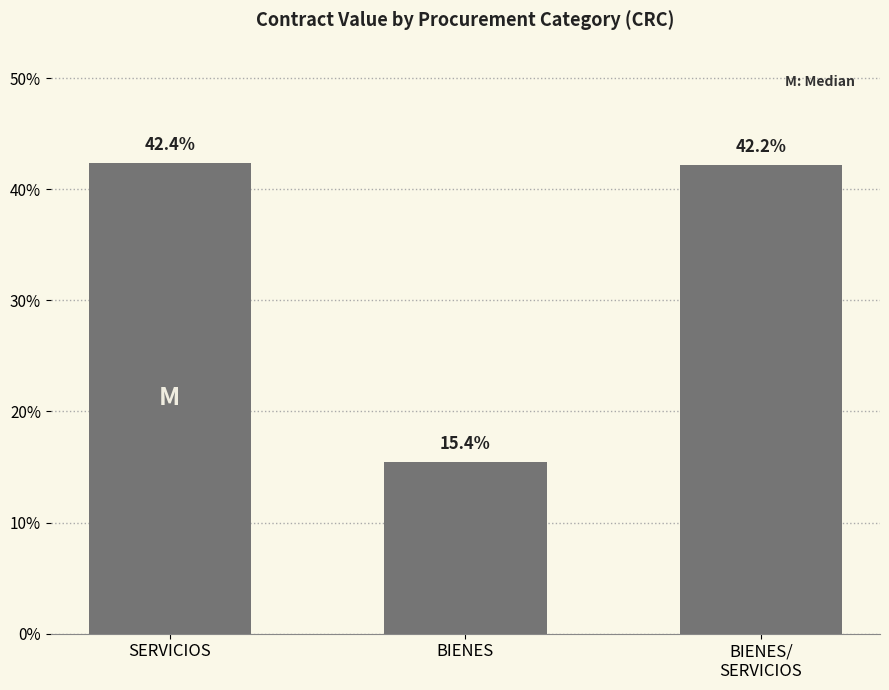

What is the sum of the values at BIENES and SERVICIOS?

57.8